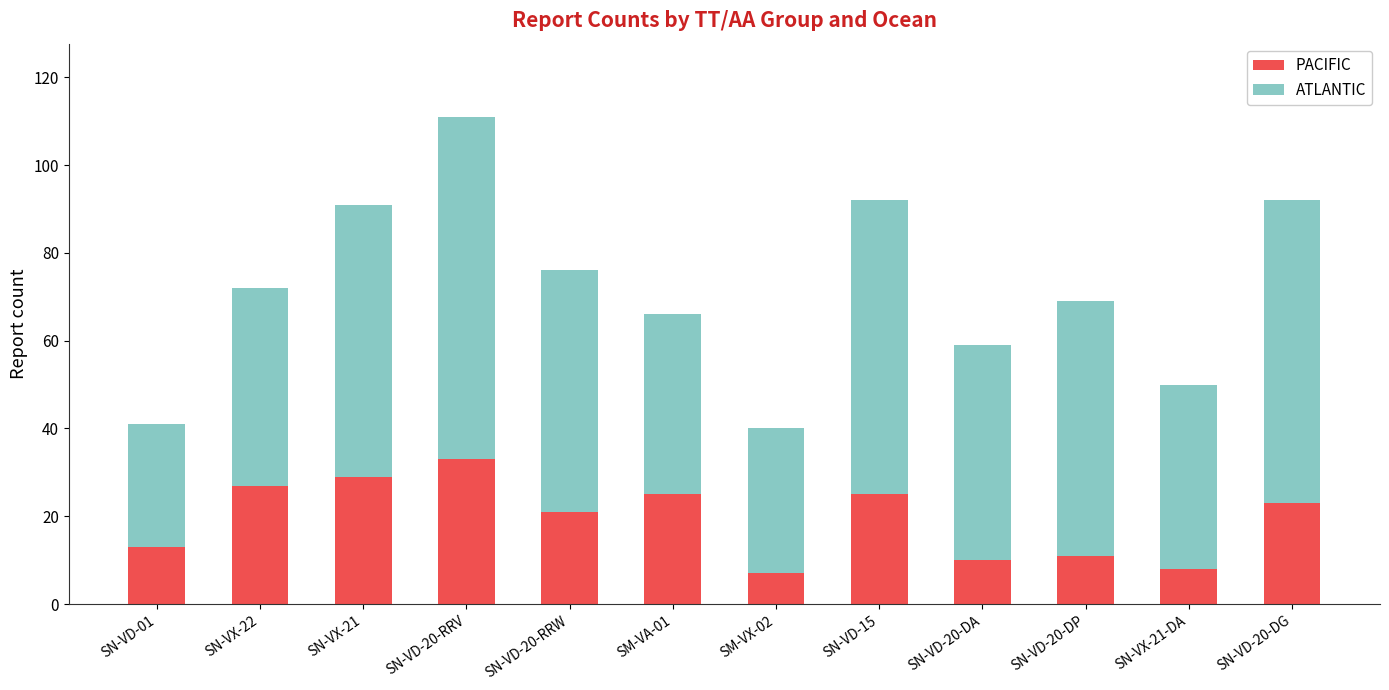

True or false: PACIFIC has a value of 9 at SN-VD-15.

False